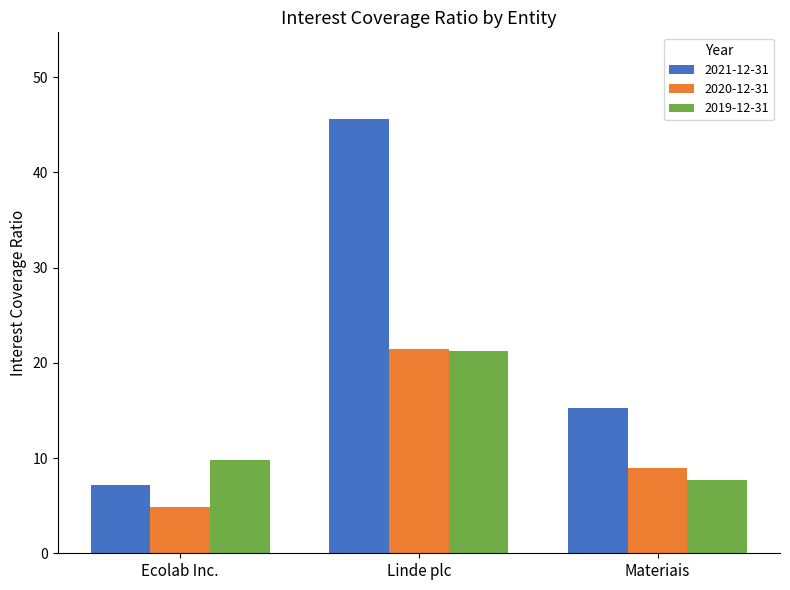

What is the total value across all series at Linde plc?

88.3